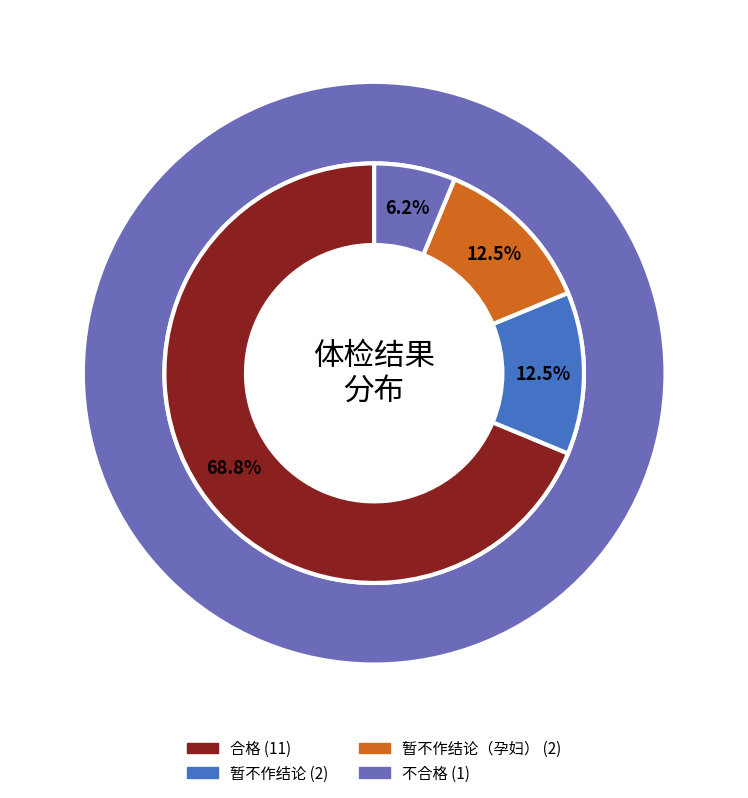

To the nearest percent, what is the average slice percentage?

25%